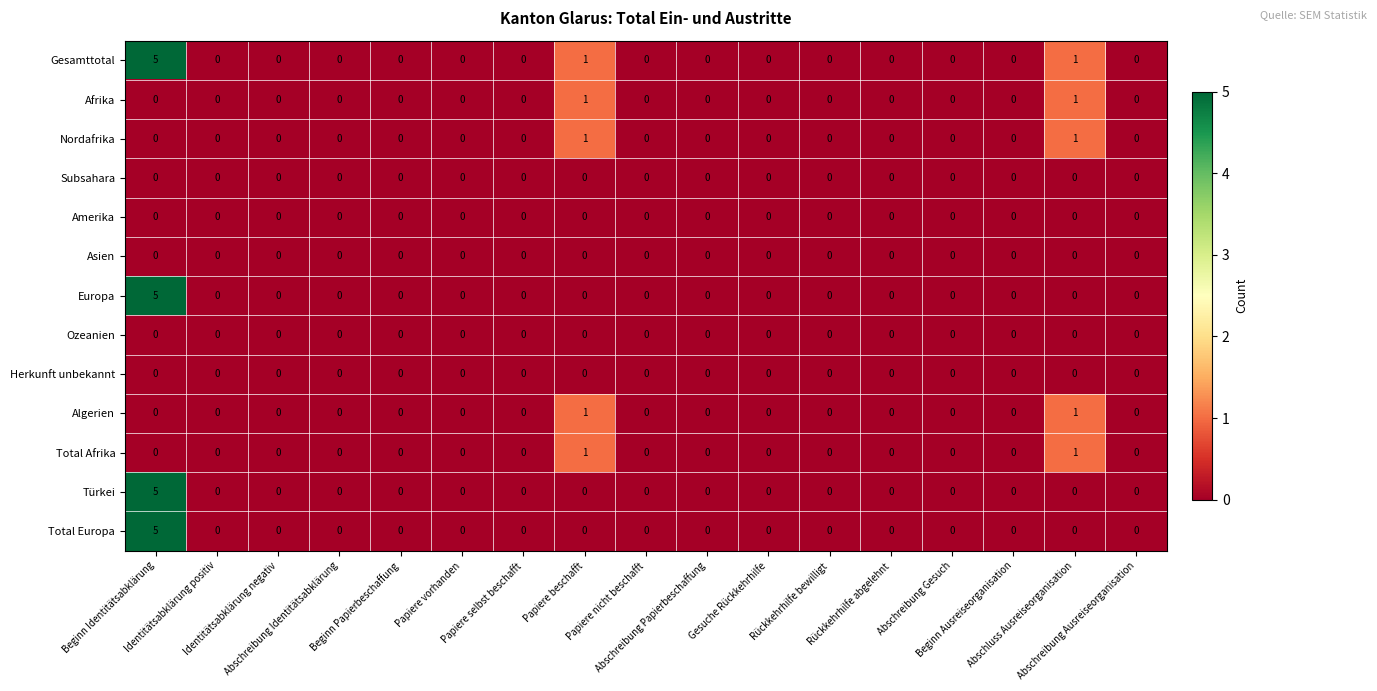

Count the Total Afrika values in the range 0 to 1.

17